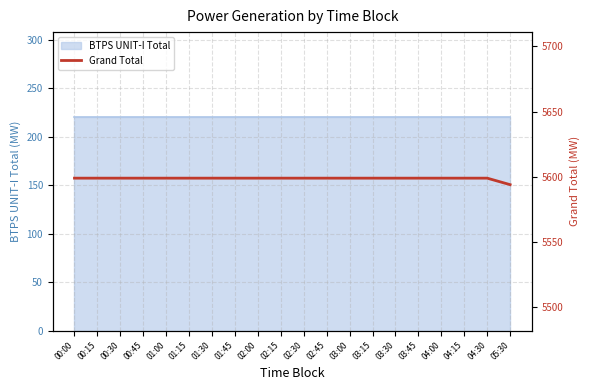

At which label is the value closest to 5596?

05:30